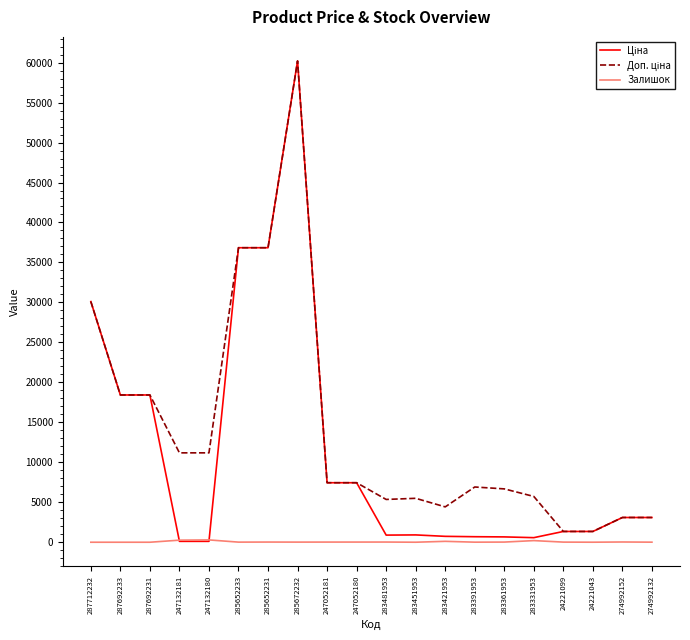

Which category has the highest value across all series?

285672232